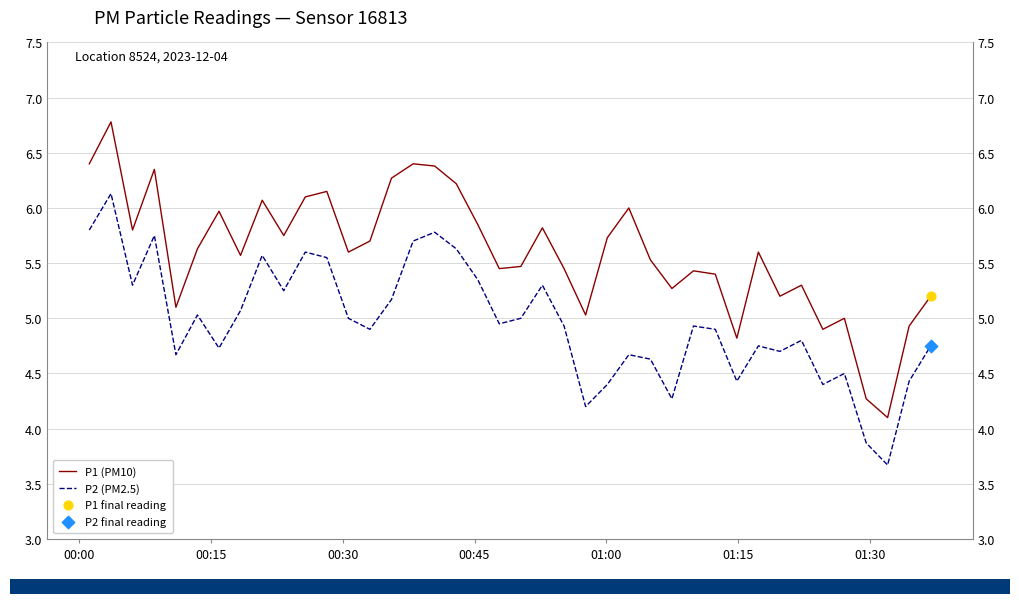

Which series contains the lowest Y value?

P2 (PM2.5)